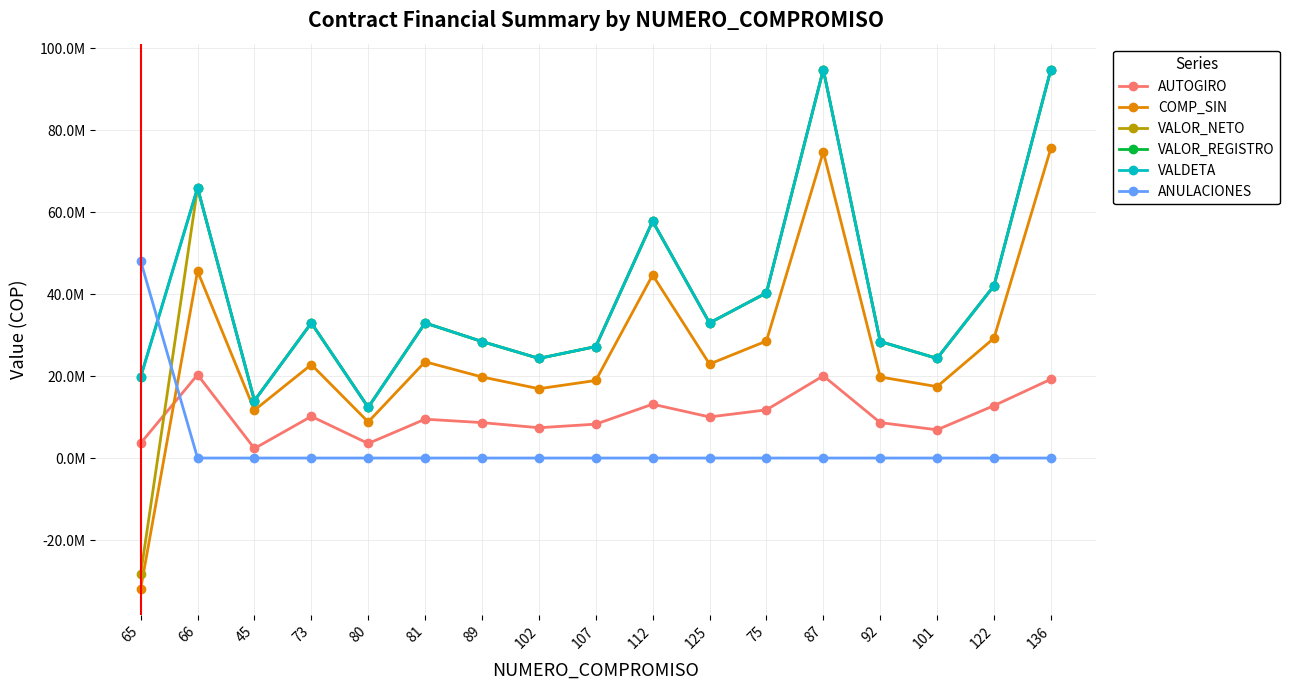

Is this an area chart (filled region under the line)?

No